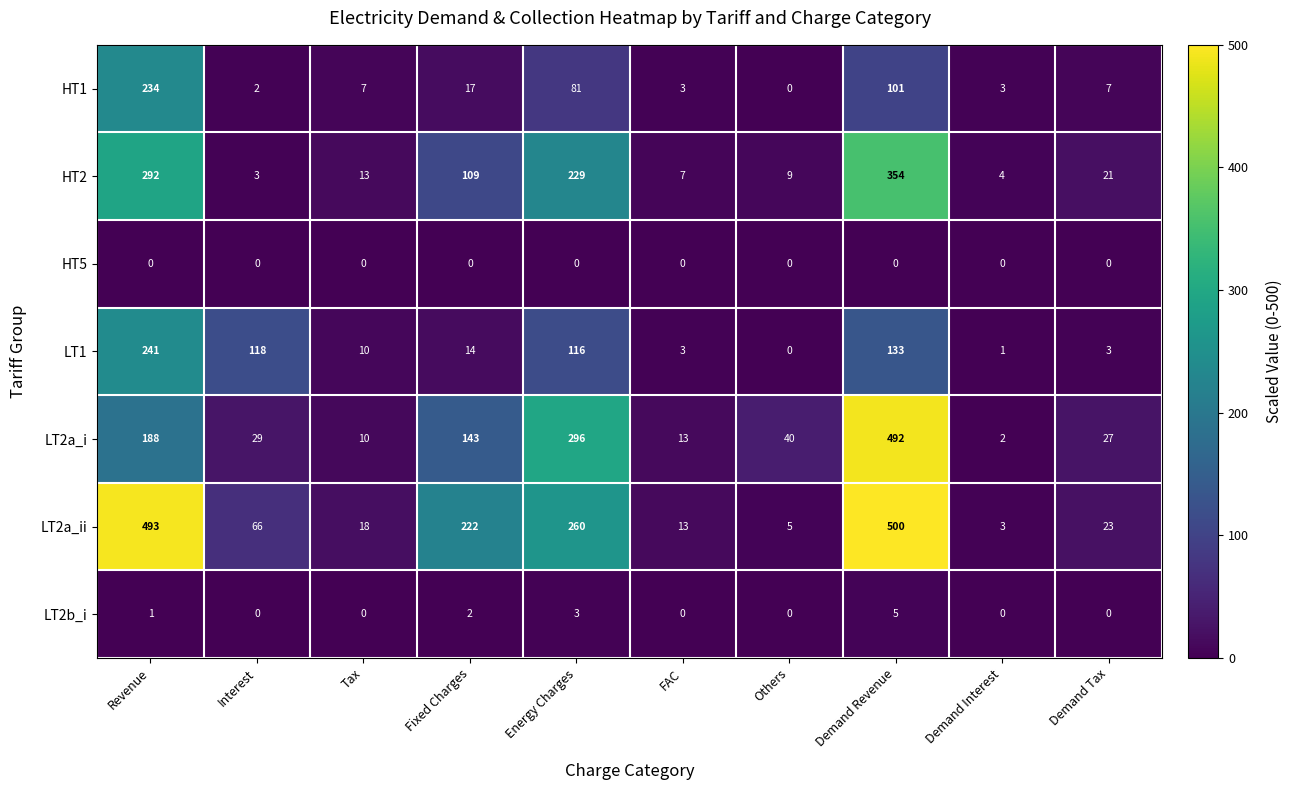

Which category has the highest value in the LT1 series?

Revenue